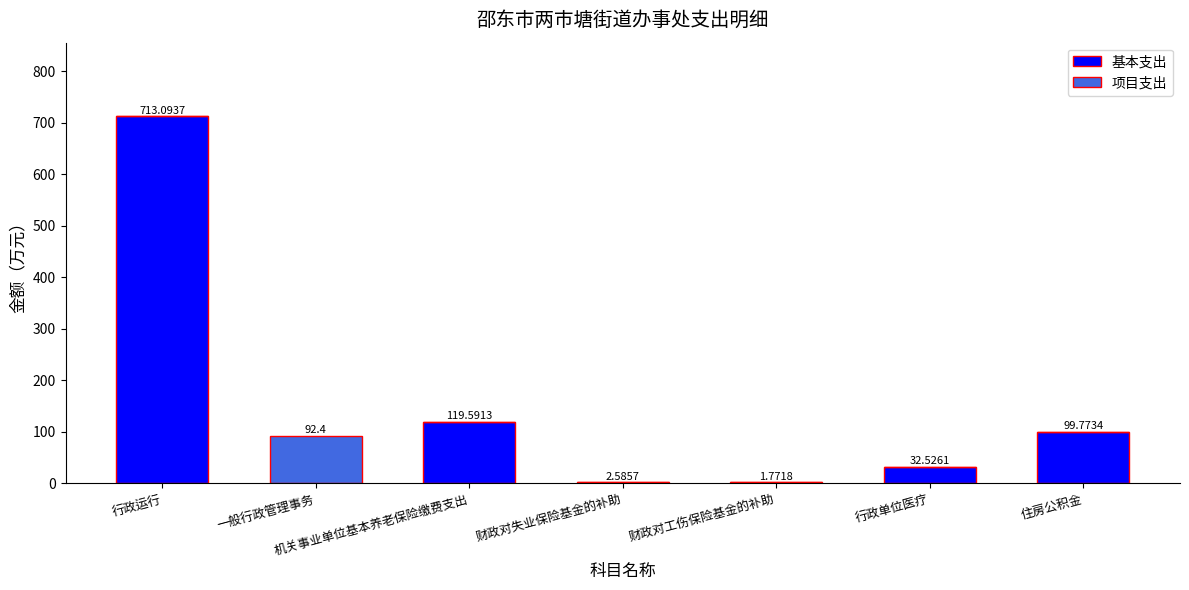

What is the sum of all 基本支出 values?

969.3